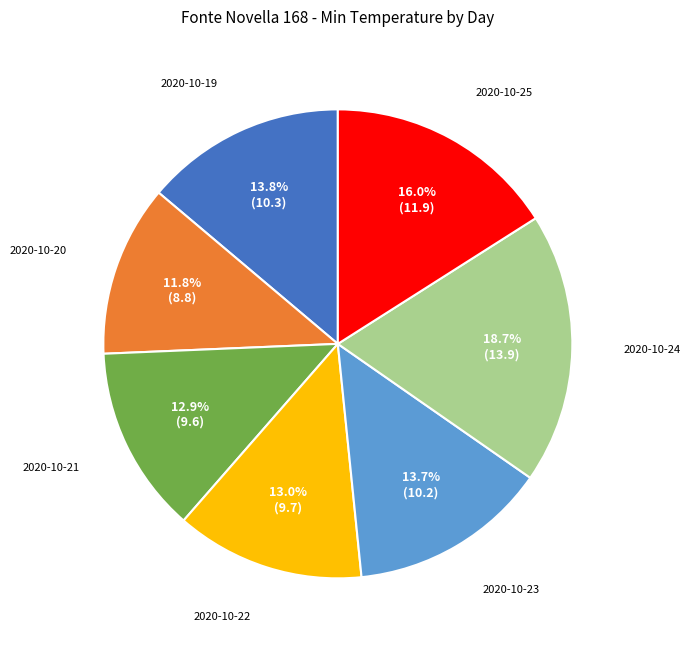

How many segments does this pie chart have?

7